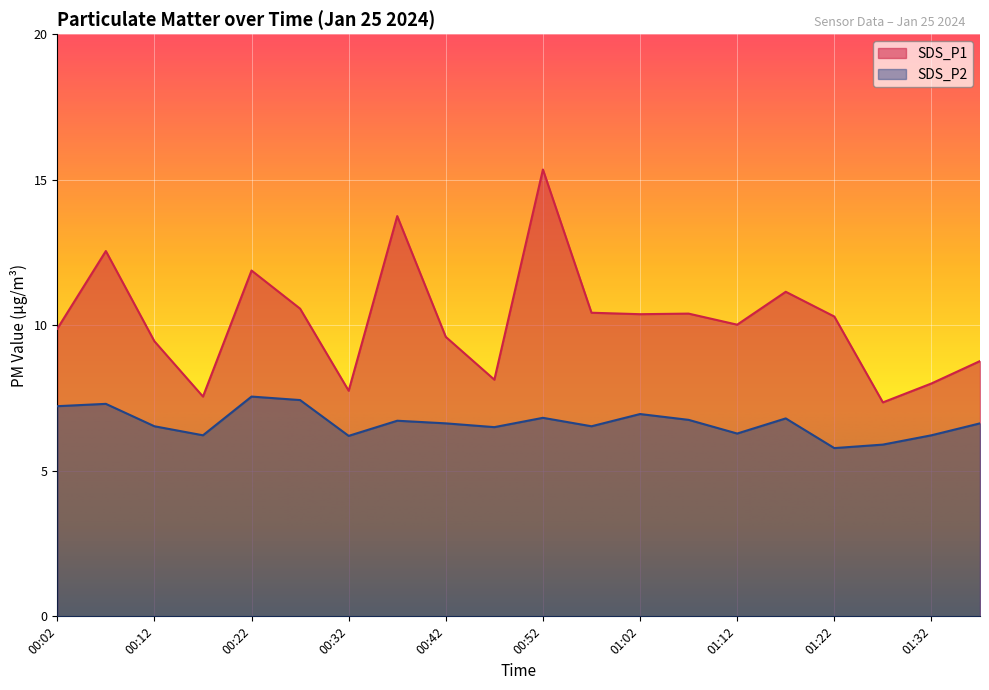

Rank the series by their average value, from lowest to highest.

SDS_P2, SDS_P1